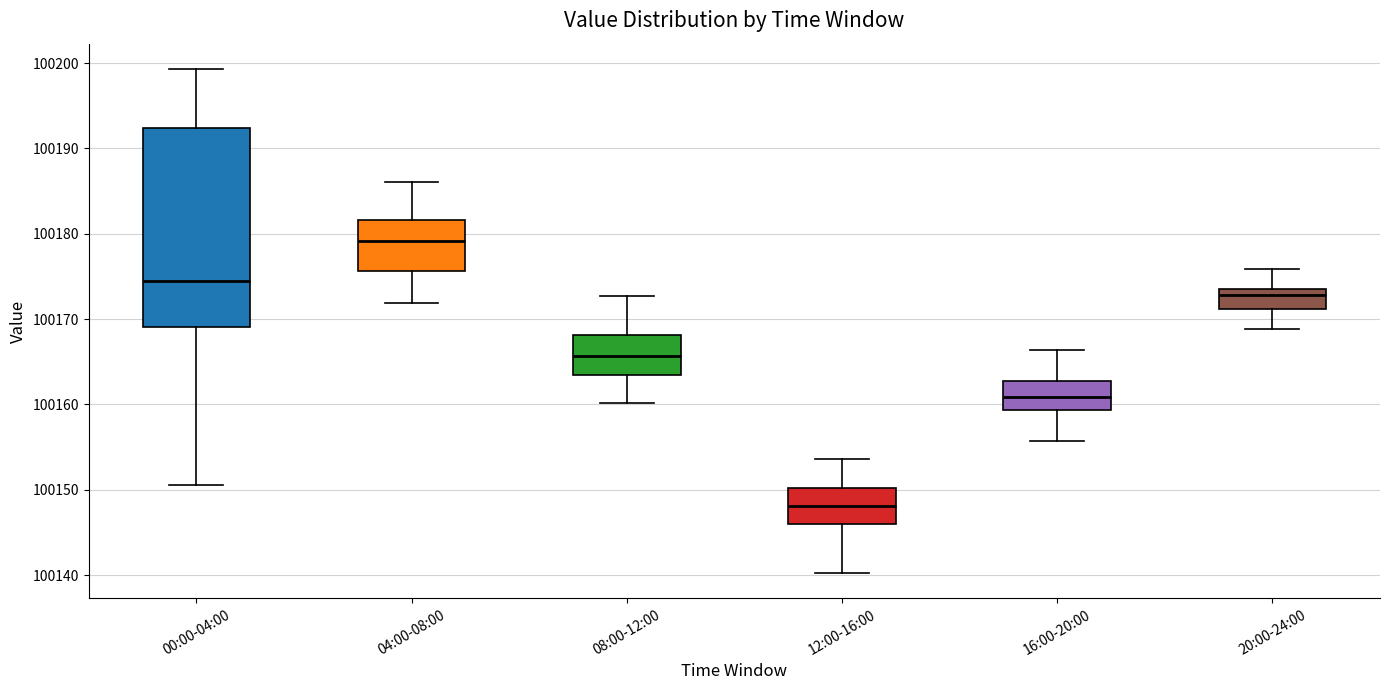

Which box has the highest median line?

04:00-08:00